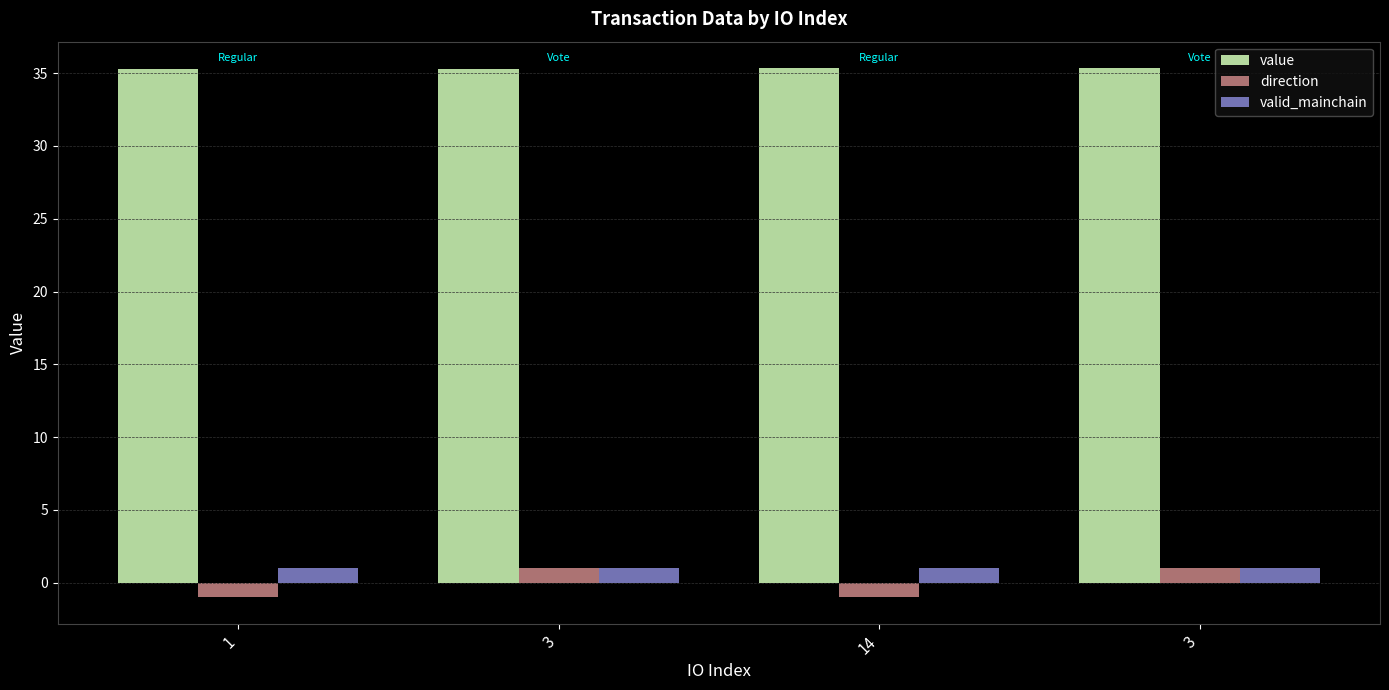

Which series has the largest total across all categories?

value